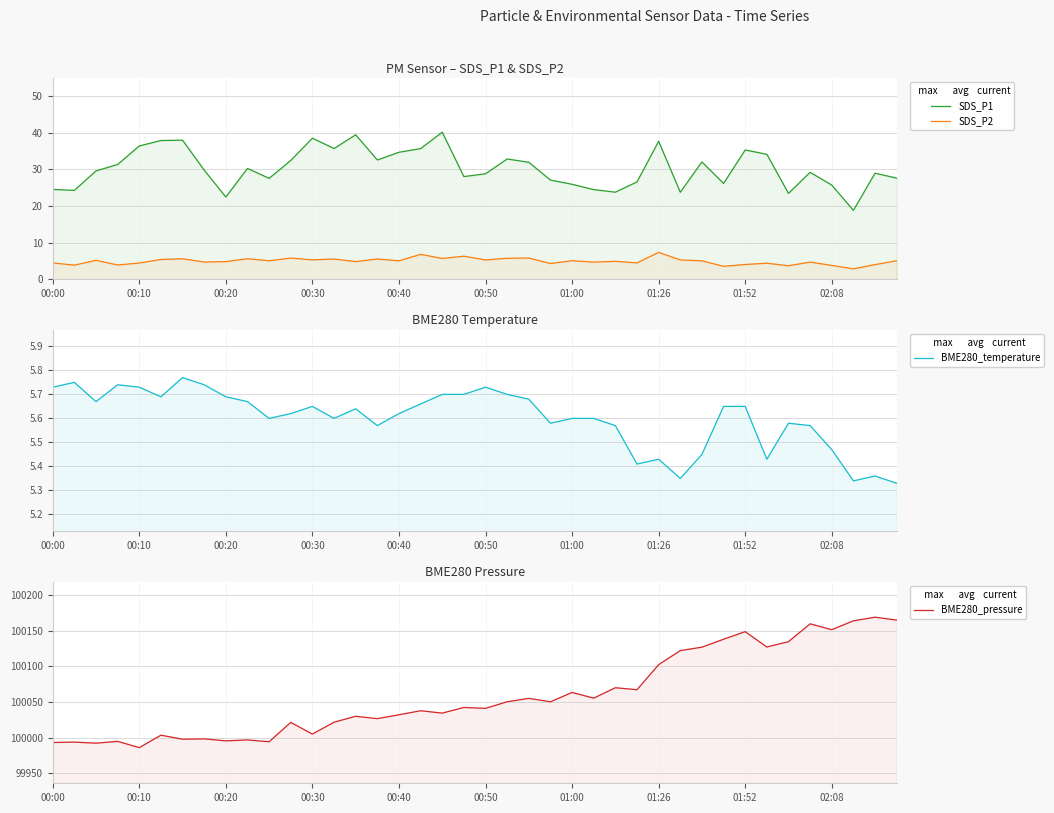

At how many categories does at least one series exceed 58243?

40